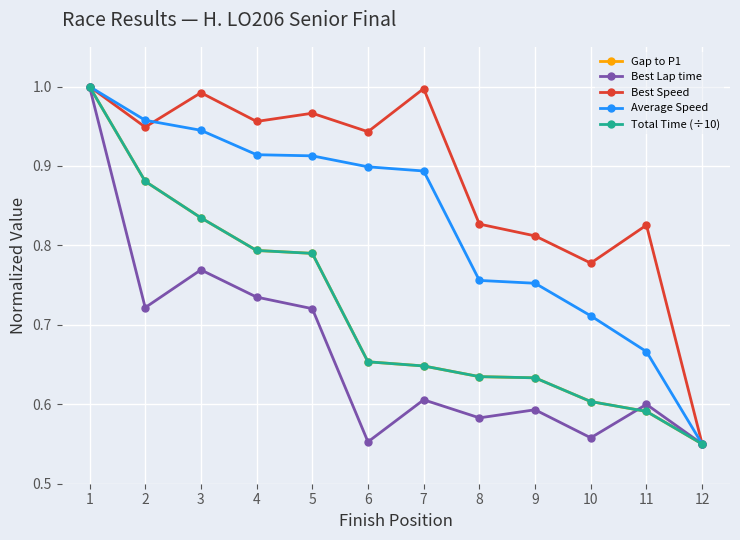

Reading left to right, what are all the values shown in this chart?

Gap to P1: 1.0	0.9	0.8	0.8	0.8	0.7	0.6	0.6	0.6	0.6	0.6	0.6
Best Lap time: 1.0	0.7	0.8	0.7	0.7	0.6	0.6	0.6	0.6	0.6	0.6	0.6
Best Speed: 1.0	0.9	1.0	1.0	1.0	0.9	1.0	0.8	0.8	0.8	0.8	0.6
Average Speed: 1.0	1.0	0.9	0.9	0.9	0.9	0.9	0.8	0.8	0.7	0.7	0.6
Total Time (÷10): 1.0	0.9	0.8	0.8	0.8	0.7	0.6	0.6	0.6	0.6	0.6	0.6